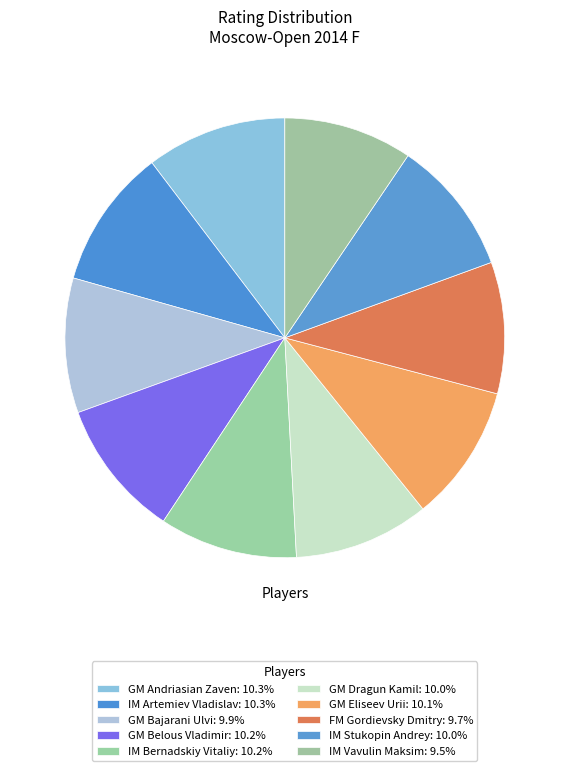

What is the total percentage of IM Vavulin Maksim and GM Bajarani Ulvi?

19.4%